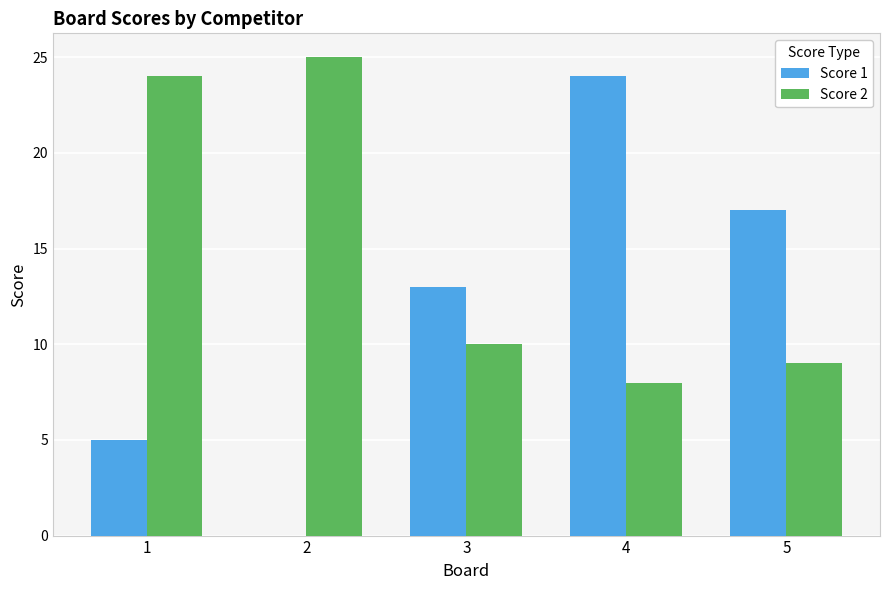

The value of Score 1 at 2 is 0. True or false?

True